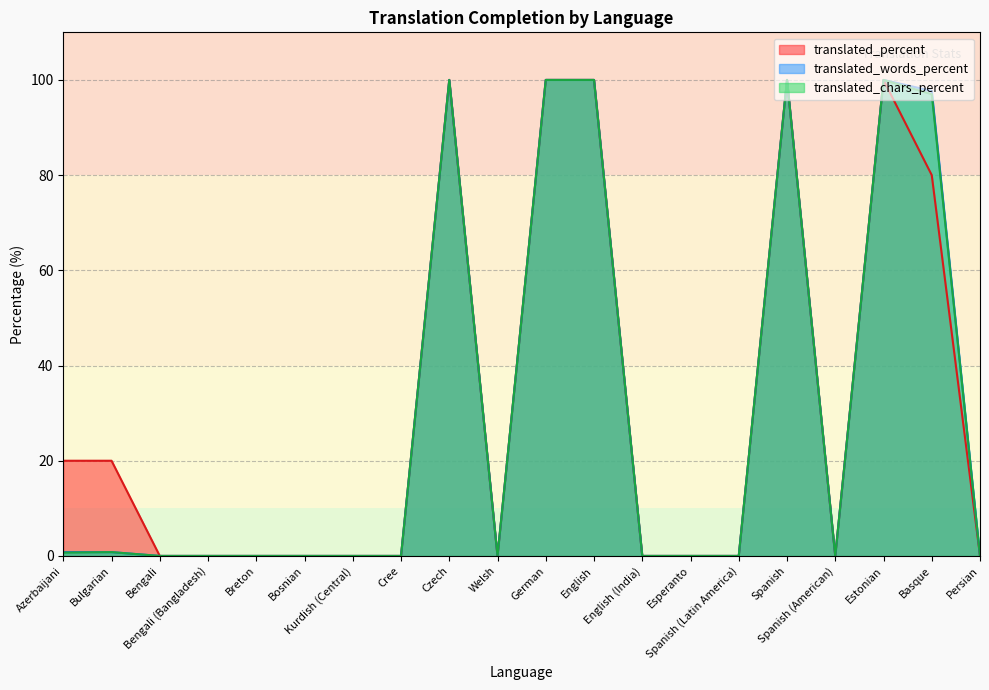

What is the sum of all translated_chars_percent values?

598.5